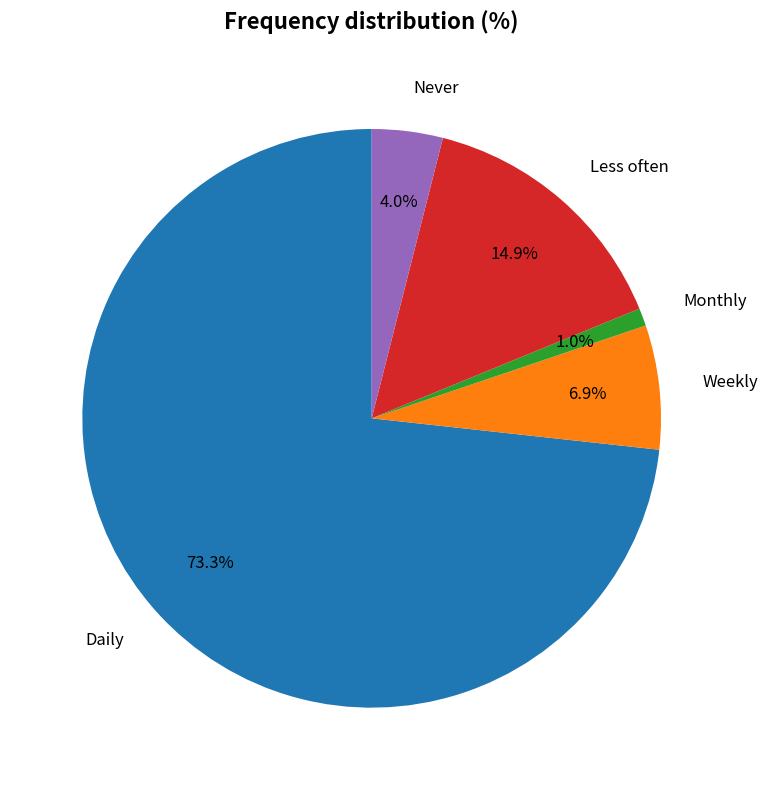

To the nearest percent, what is the difference between the largest and smallest slice percentages?

72%